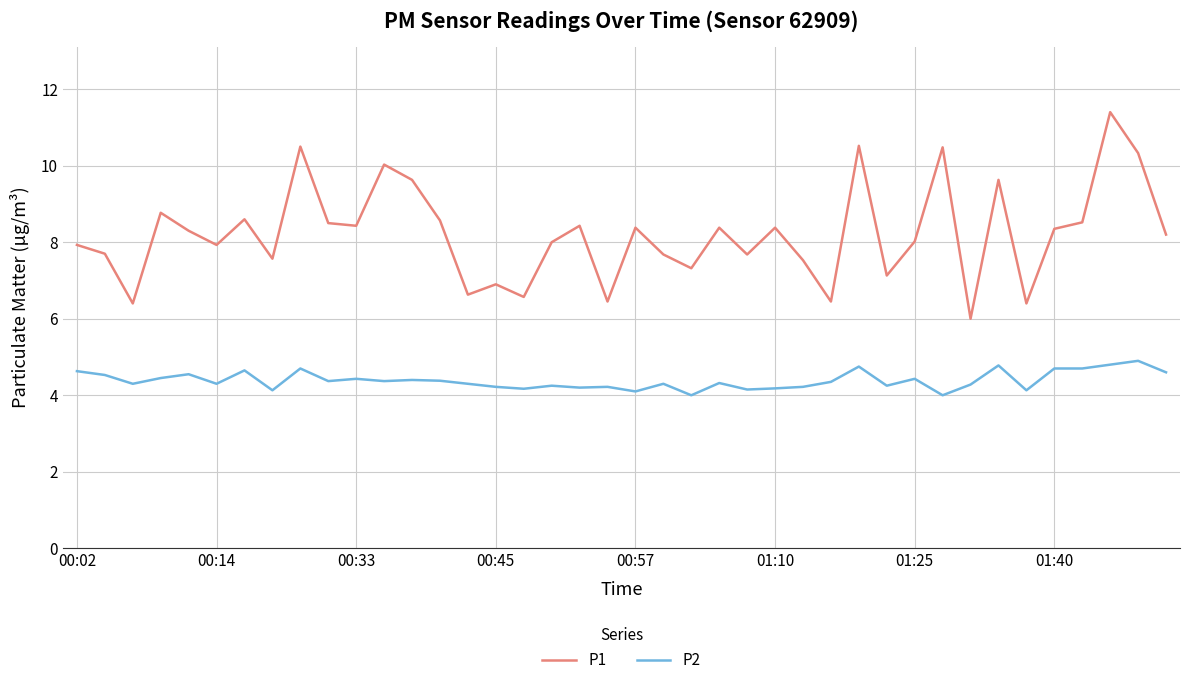

What is the minimum value for P1?

6.0